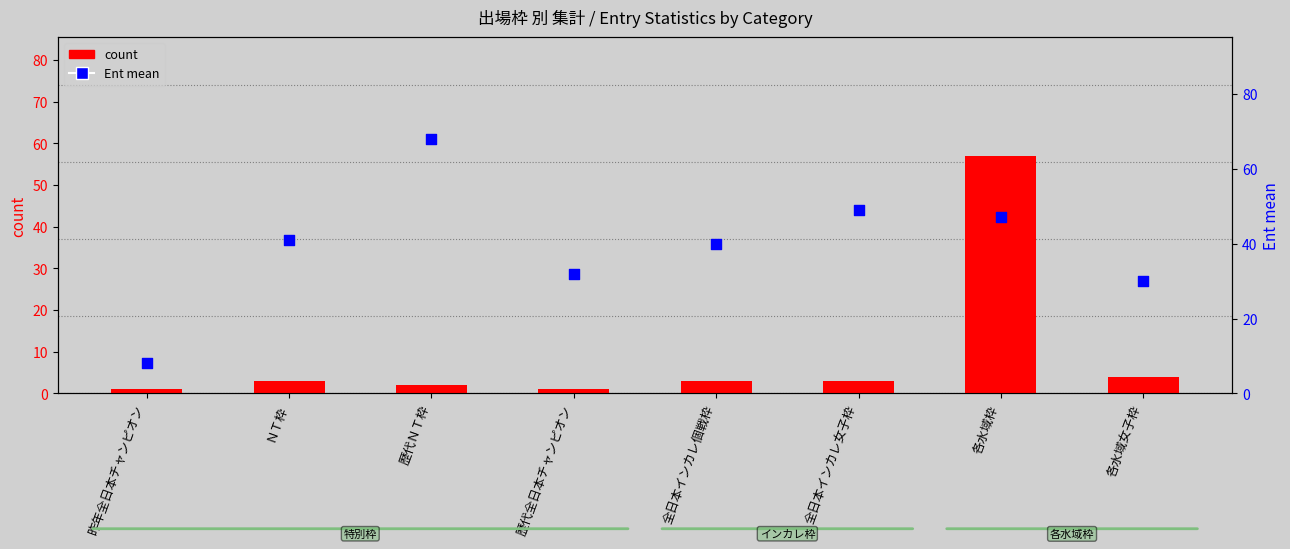

Which series has the largest total across all categories?

Ent mean